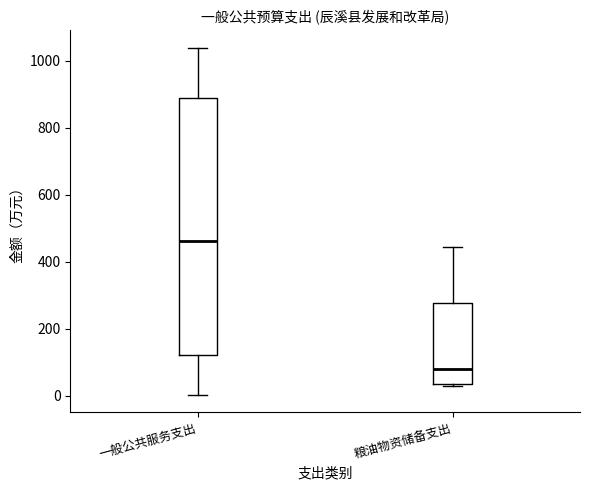

Which box is the tallest, from its lower edge to its upper edge?

一般公共服务支出